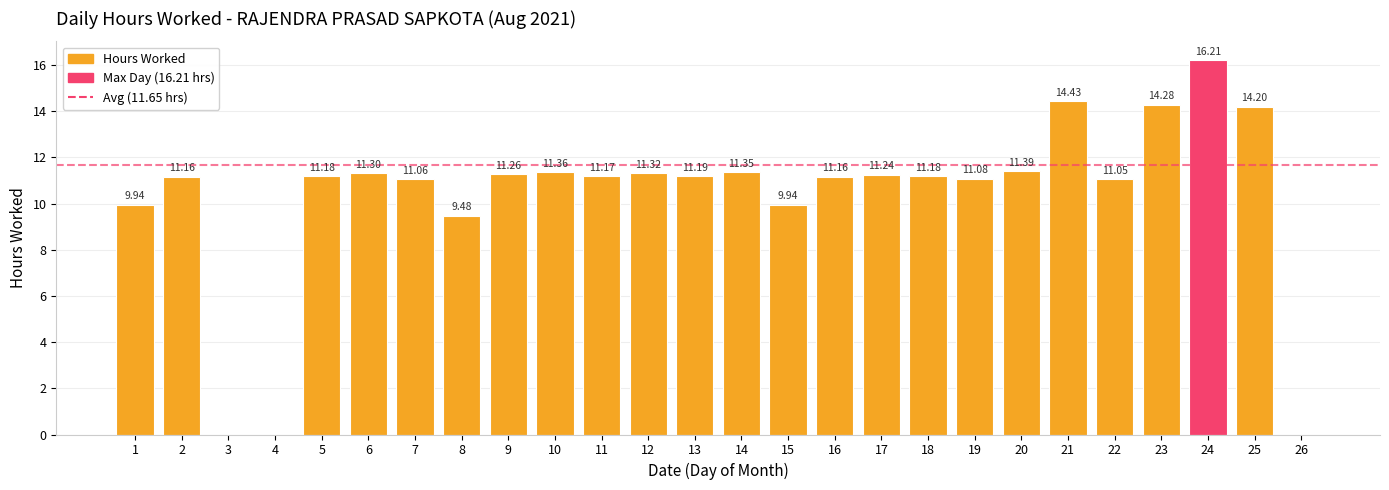

Are the bars grouped side by side (vs. stacked)?

No